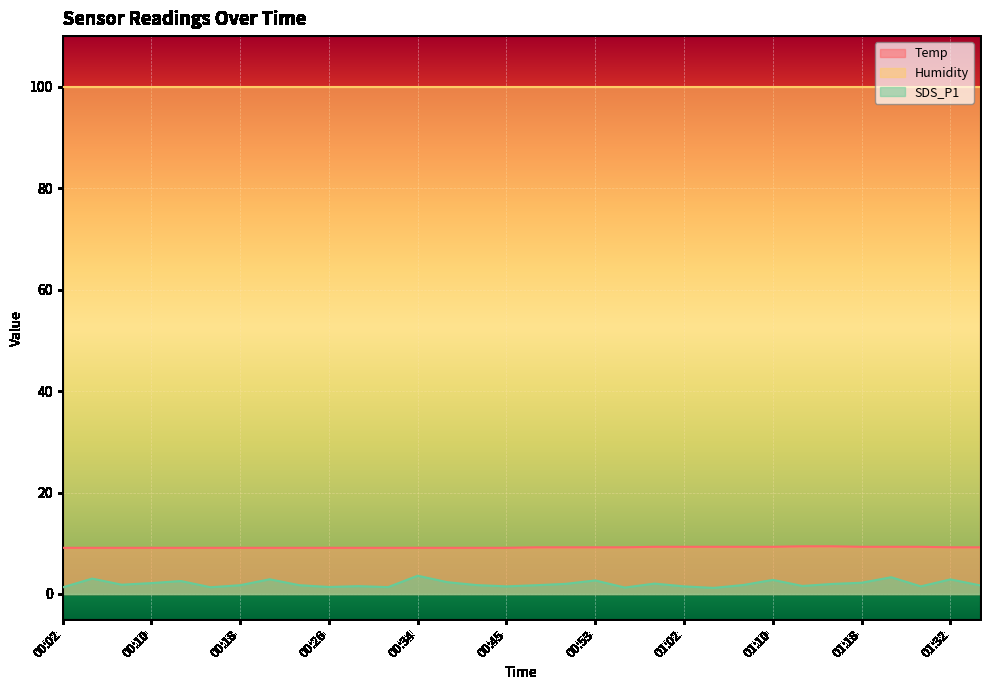

Is the value of SDS_P1 at 00:48 greater than the value of Temp at 00:13?

No